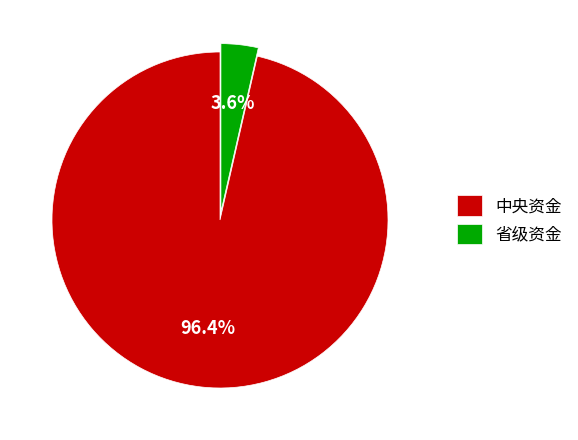

Which slice is the smallest?

省级资金